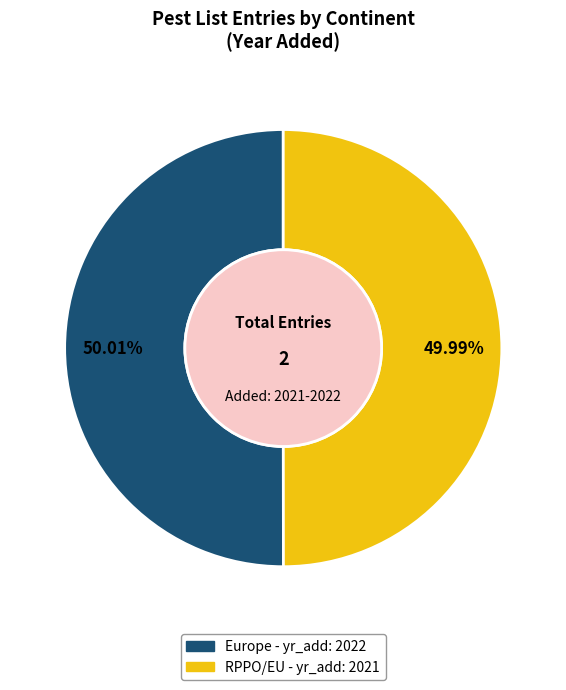

True or false: Europe accounts for 50% of the total.

True